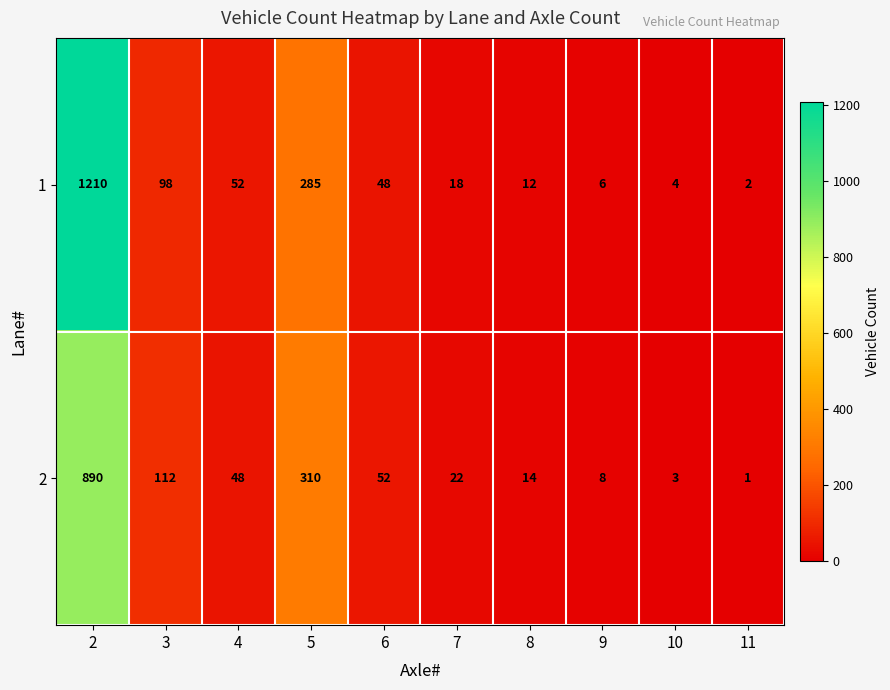

What is the difference between the maximum and minimum values in the 2 series?

889